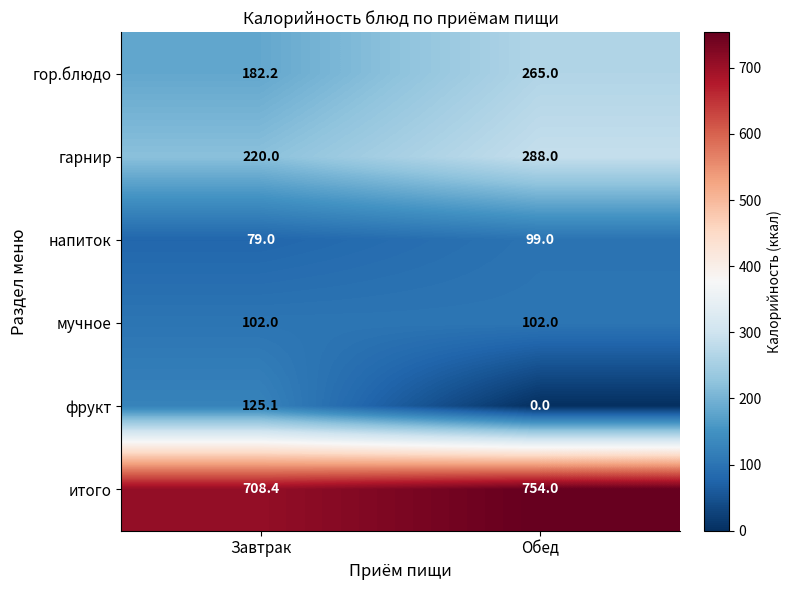

Is it true that мучное equals 34.6 at Завтрак?

False